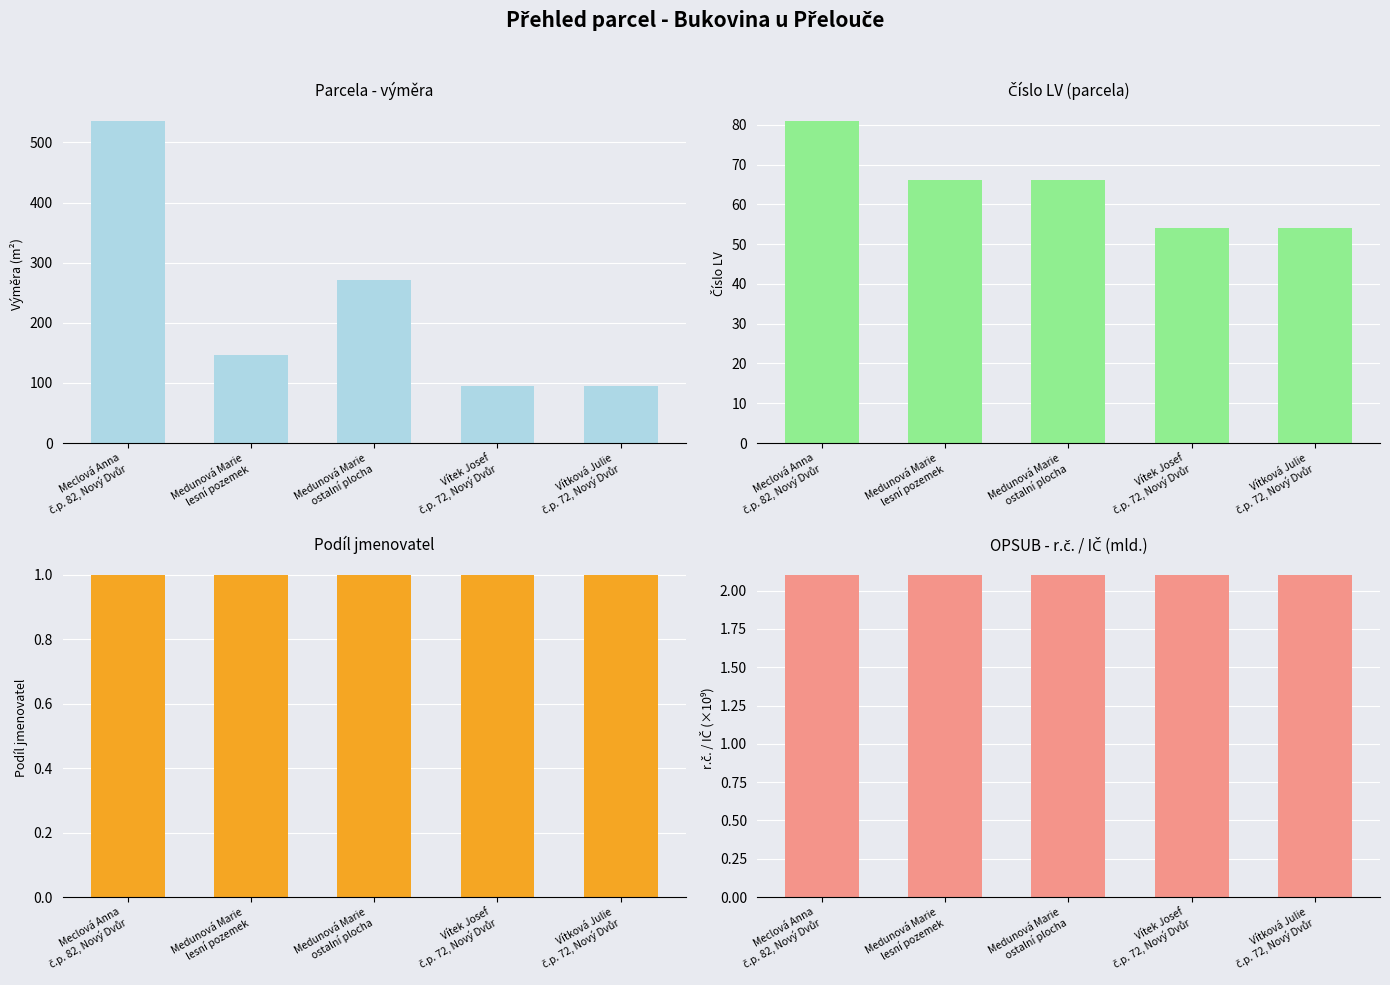

Which category has the lowest value across all series?

Meclová Anna
č.p. 82, Nový Dvůr